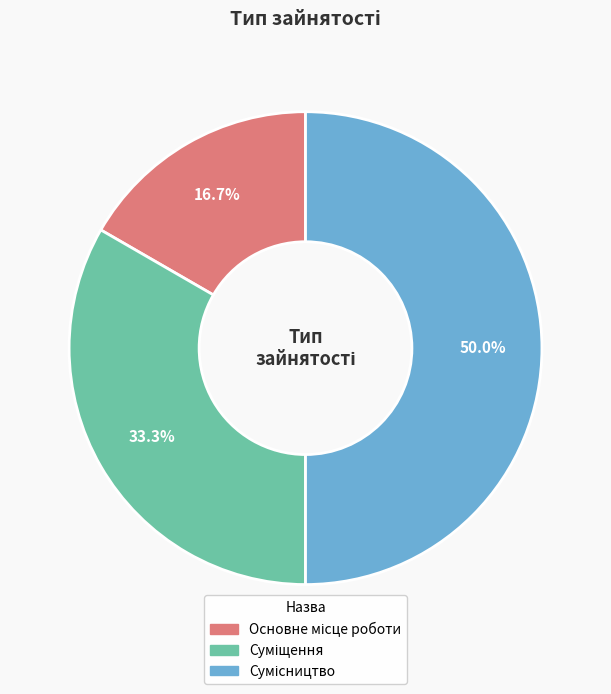

Do Суміщення and Сумісництво together represent more than half of the pie?

Yes